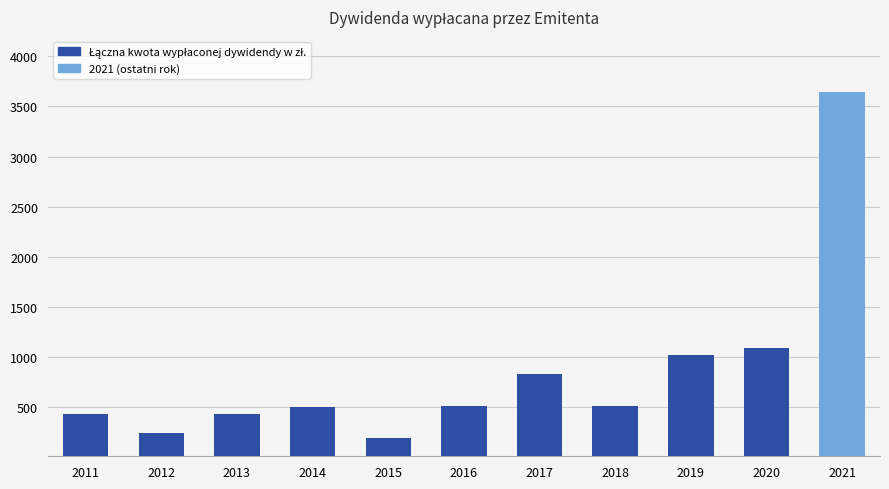

Is it true that the value at 2015 is 192.0?

True